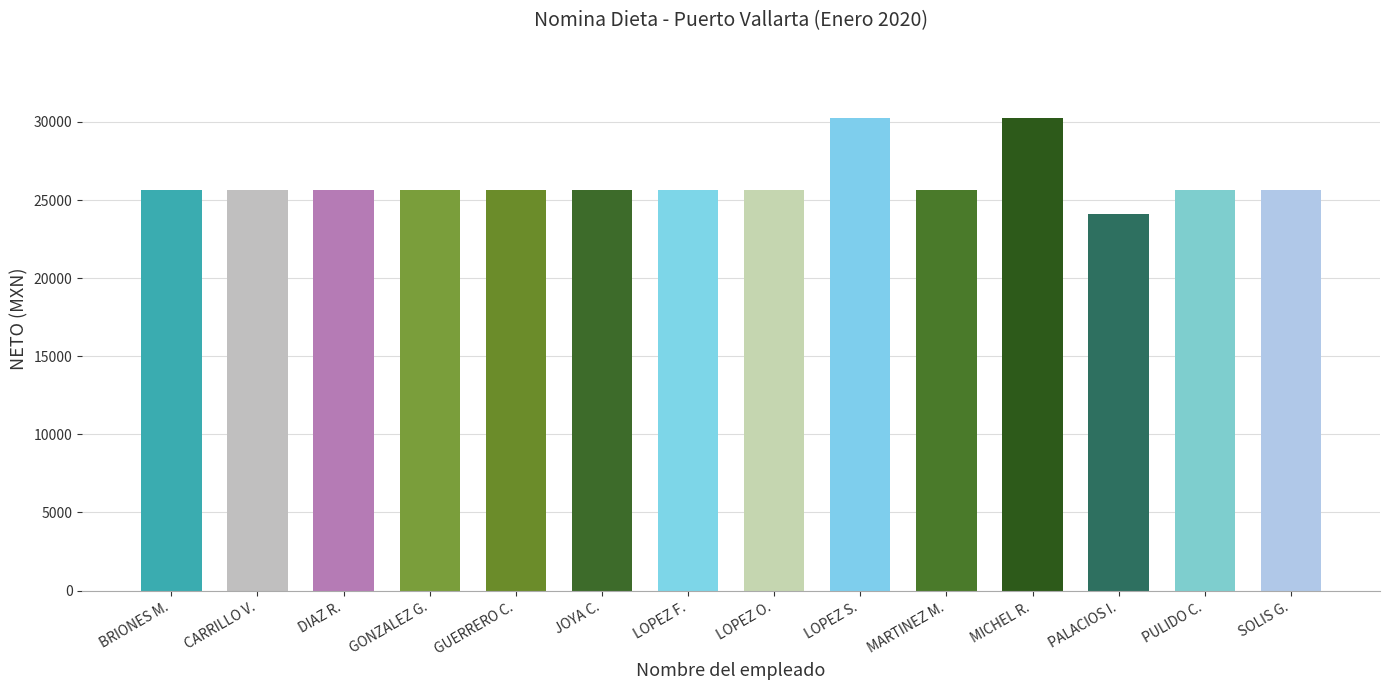

The chart shows a value of 42475 at CARRILLO V.. True or false?

False